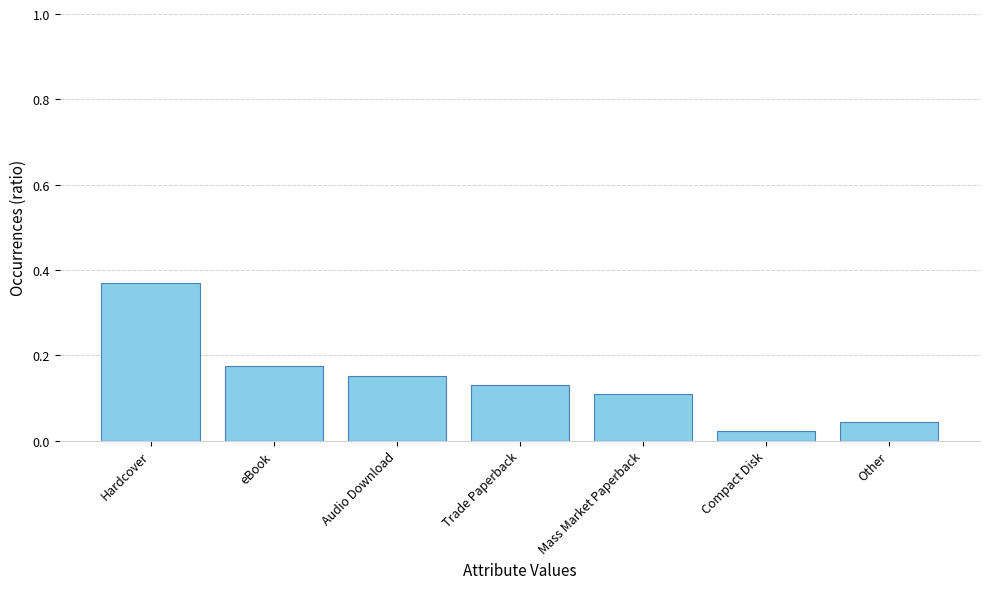

Does the chart contain any negative values?

No